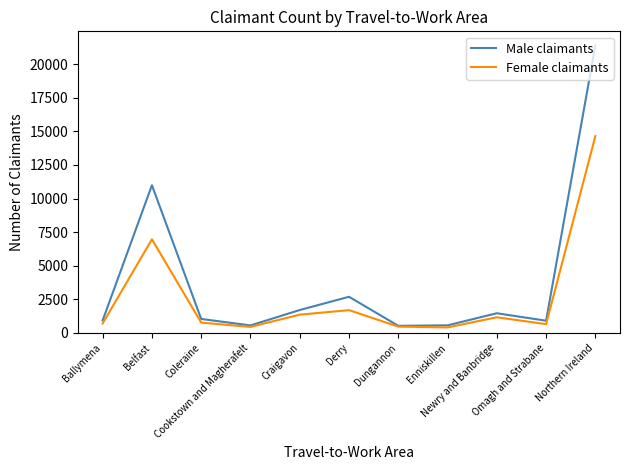

What are all the series names shown in the legend?

Male claimants, Female claimants